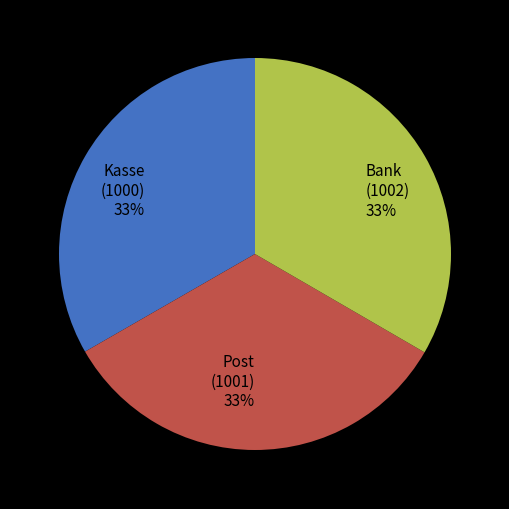

Is there any slice that represents more than half of the pie?

No